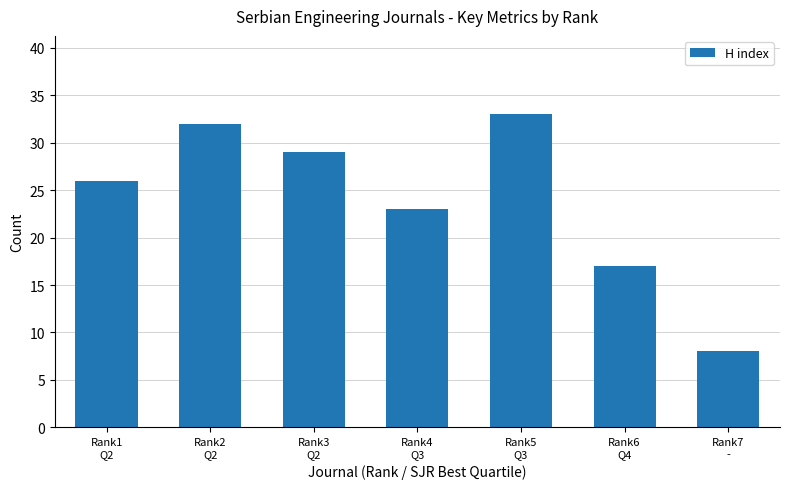

Rank the categories by value from highest to lowest.

Rank5
Q3, Rank2
Q2, Rank3
Q2, Rank1
Q2, Rank4
Q3, Rank6
Q4, Rank7
-